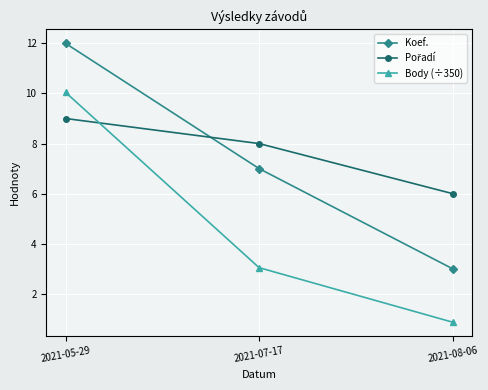

What is the maximum value shown in the chart?

12.0